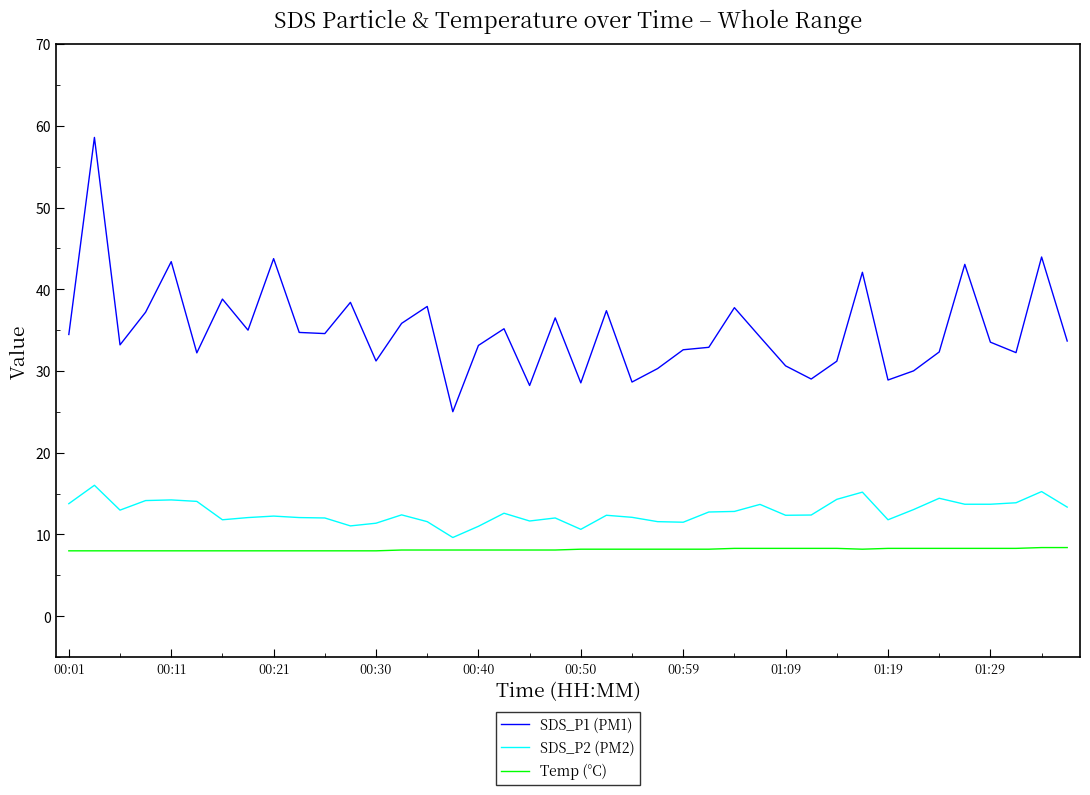

What is the maximum value shown in the chart?

58.6